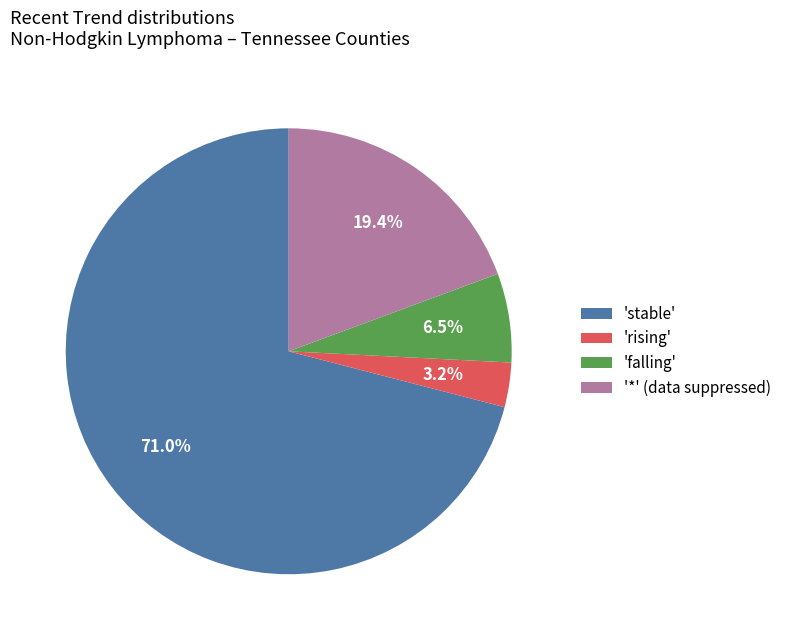

Which category accounts for the majority?

'stable'